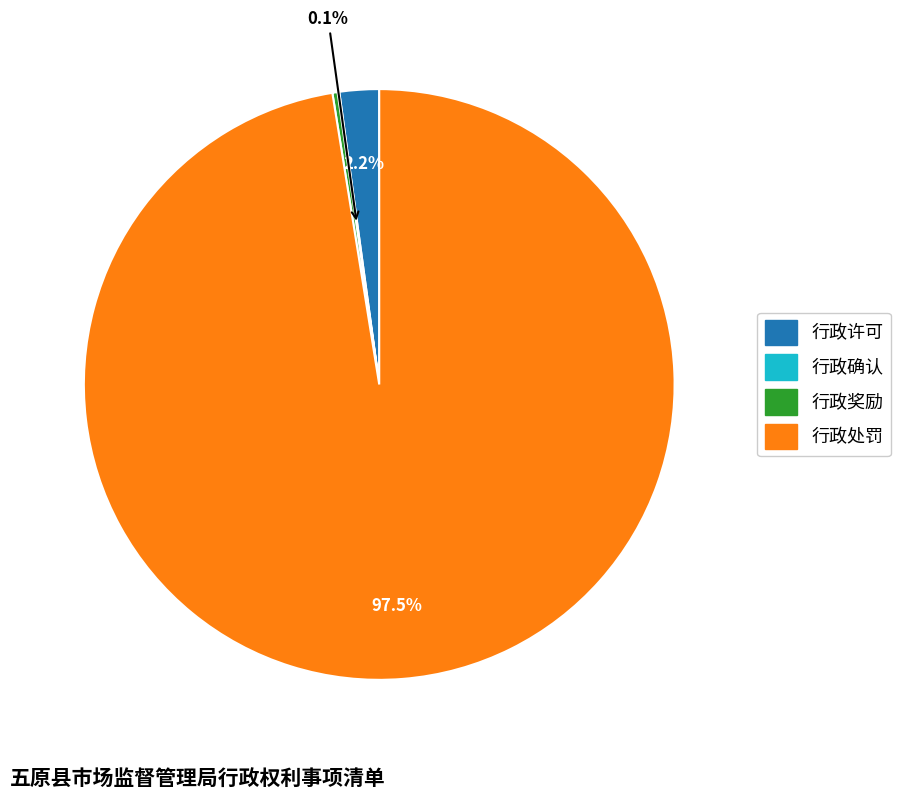

Between 行政奖励 and 行政处罚, which is larger?

行政处罚